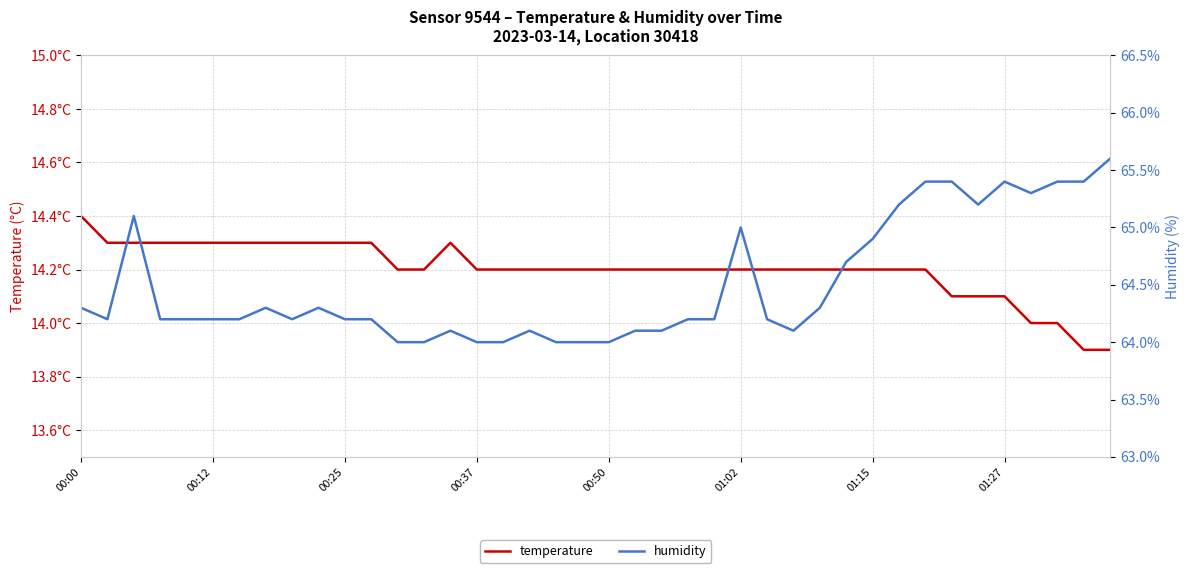

List the series in order of their peak value, lowest first.

temperature, humidity